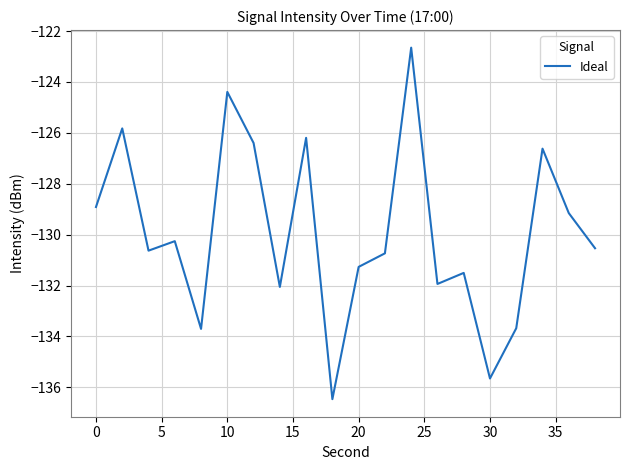

Is this an area chart (filled region under the line)?

No